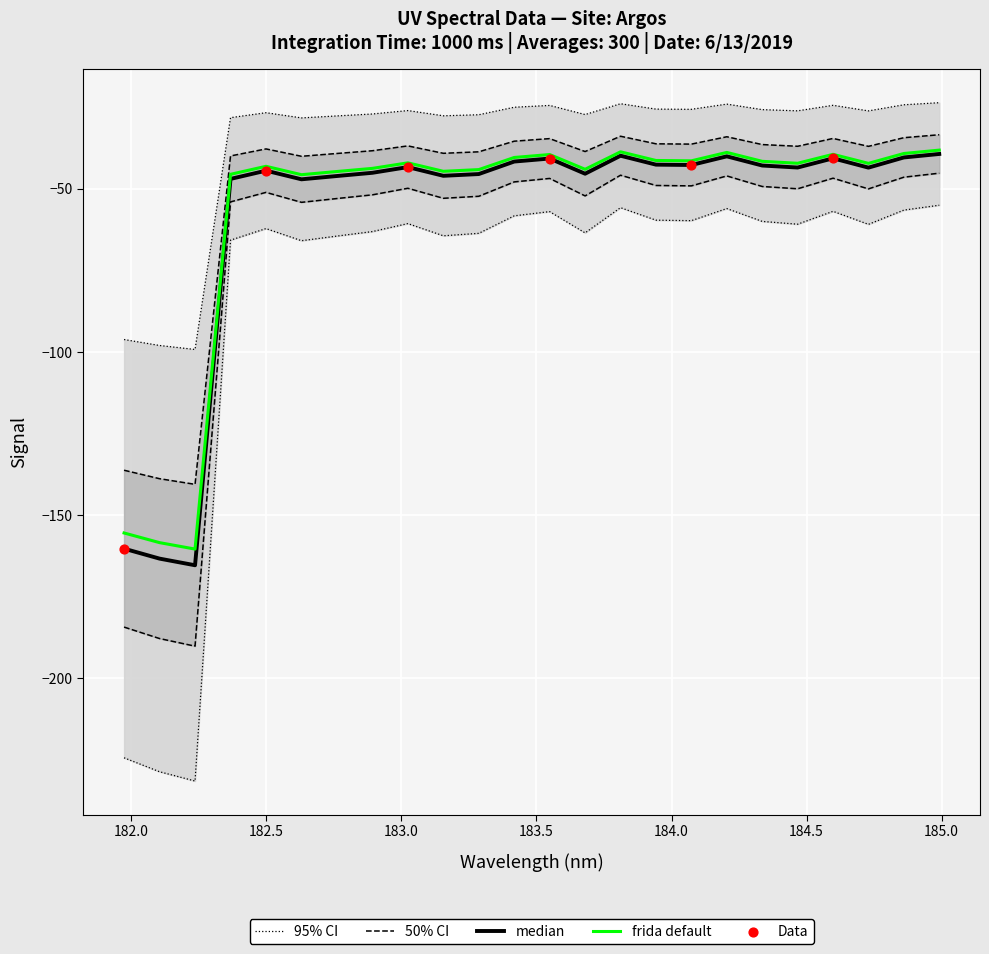

What is the change in value from 182.2359681898 to 184.5979655002?

+106.1